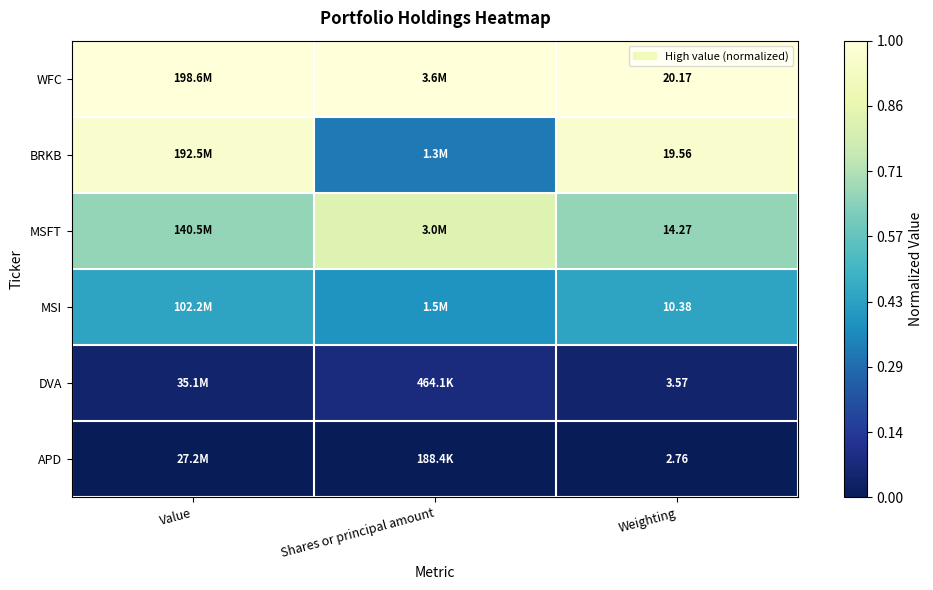

At which category is the sum across all series the highest?

Value